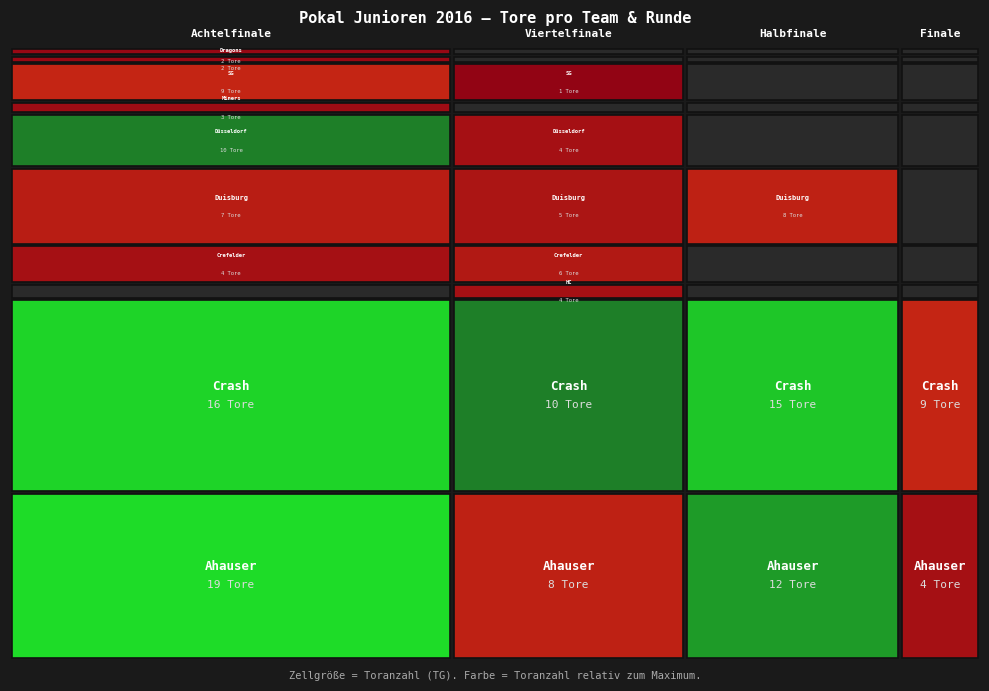

Where is Dragons Heilbronn I nearest to the value 1?

Achtelfinale